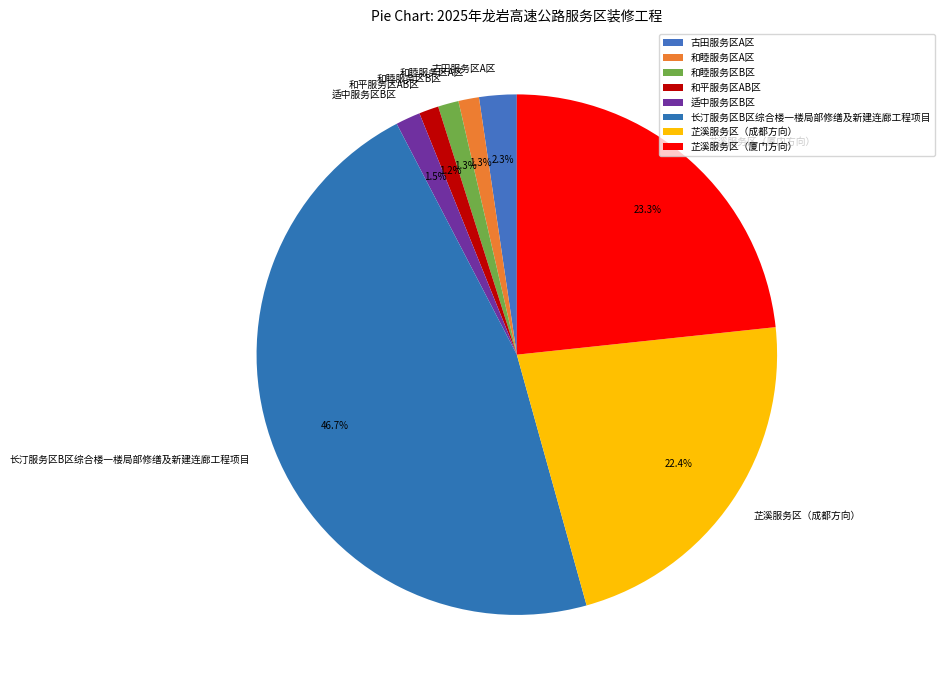

What is the total percentage of 芷溪服务区（成都方向） and 适中服务区B区?

23.9%